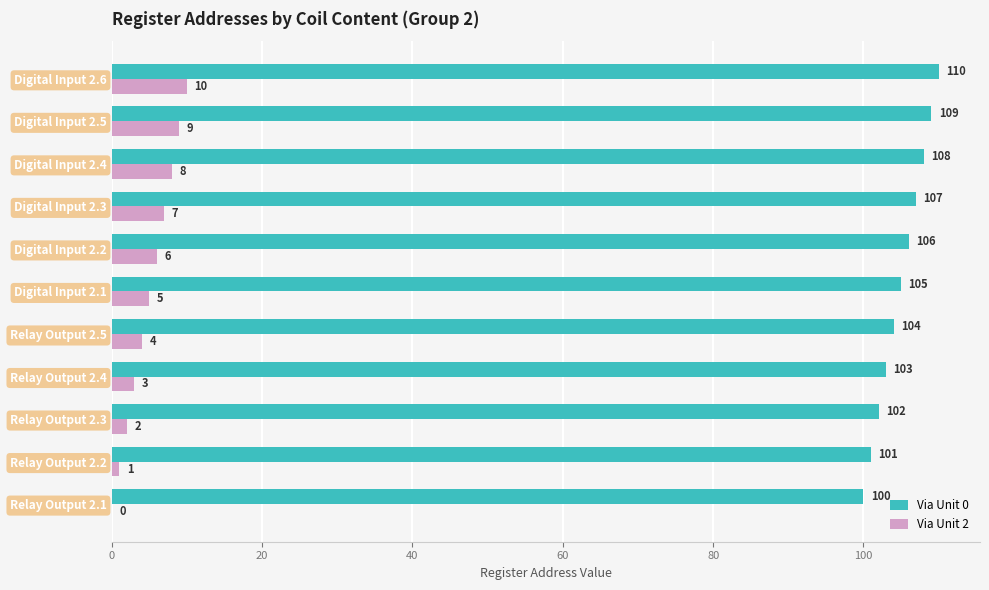

What is the sum of all Via Unit 0 values?

1155